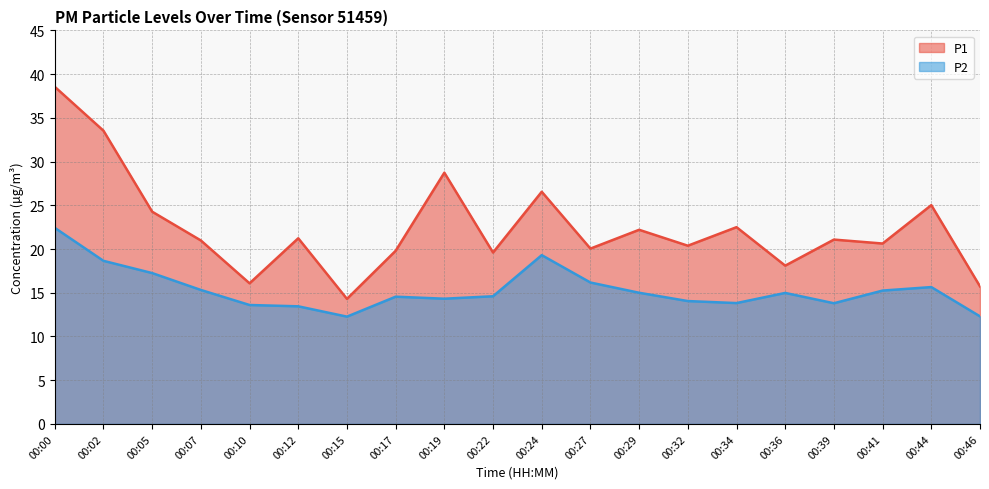

What is the difference between the second highest and minimum values in the P1 series?

19.2